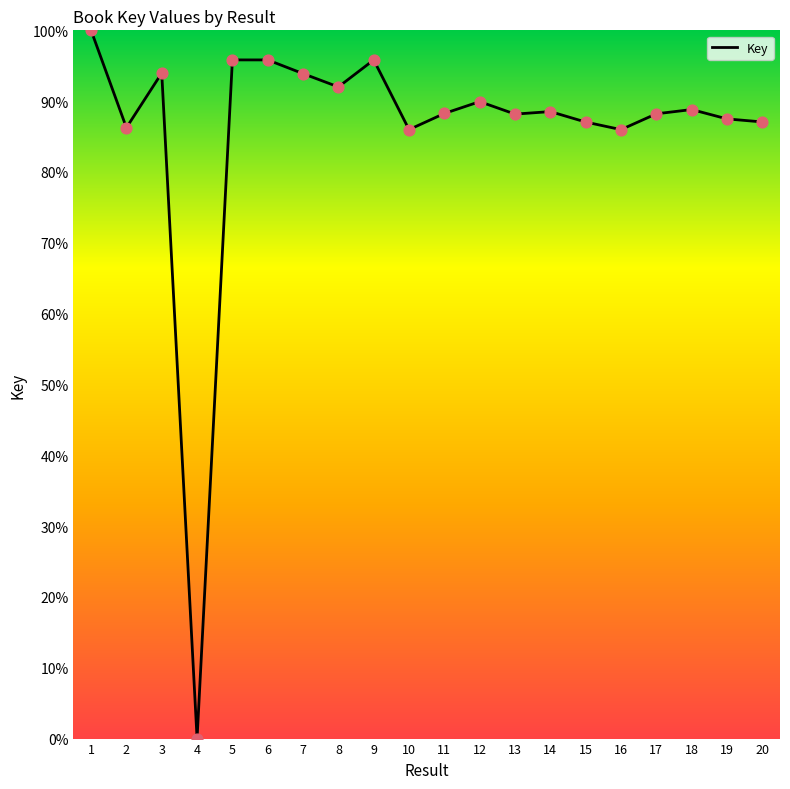

Which has a higher value, 9 or 2?

9